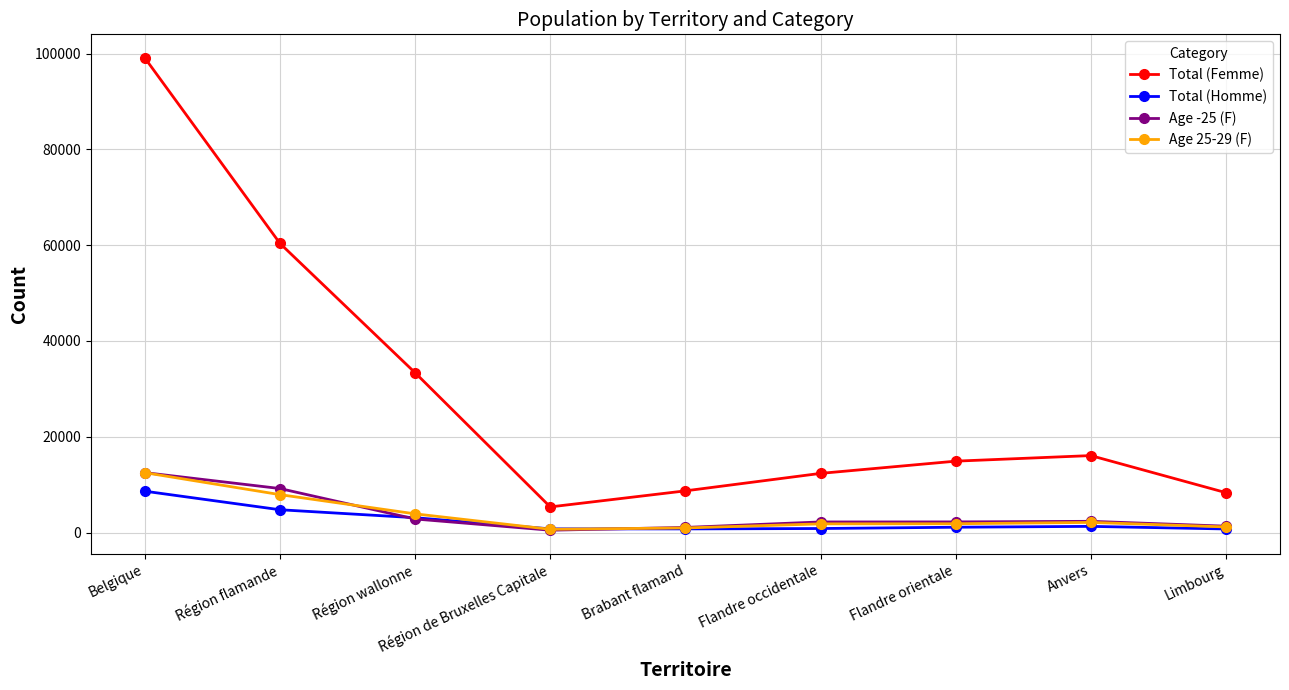

What is the maximum value for Total (Homme)?

8634